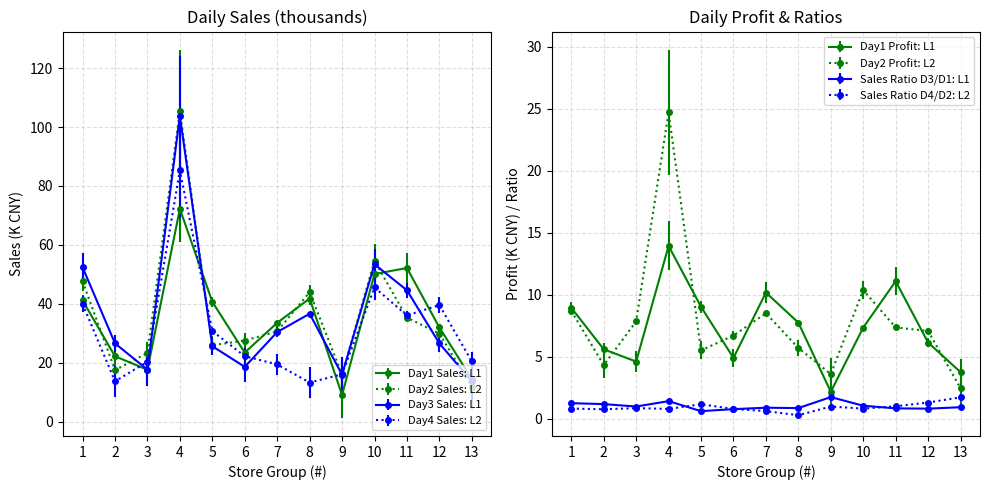

What is the difference between the second highest and second lowest values in the Day4 Sales series?

31.9